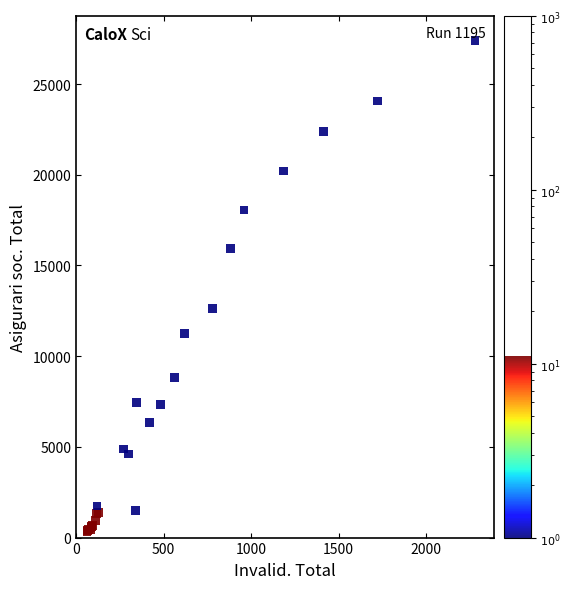

What Y value in the scatter plot is closest to 13880?

12639